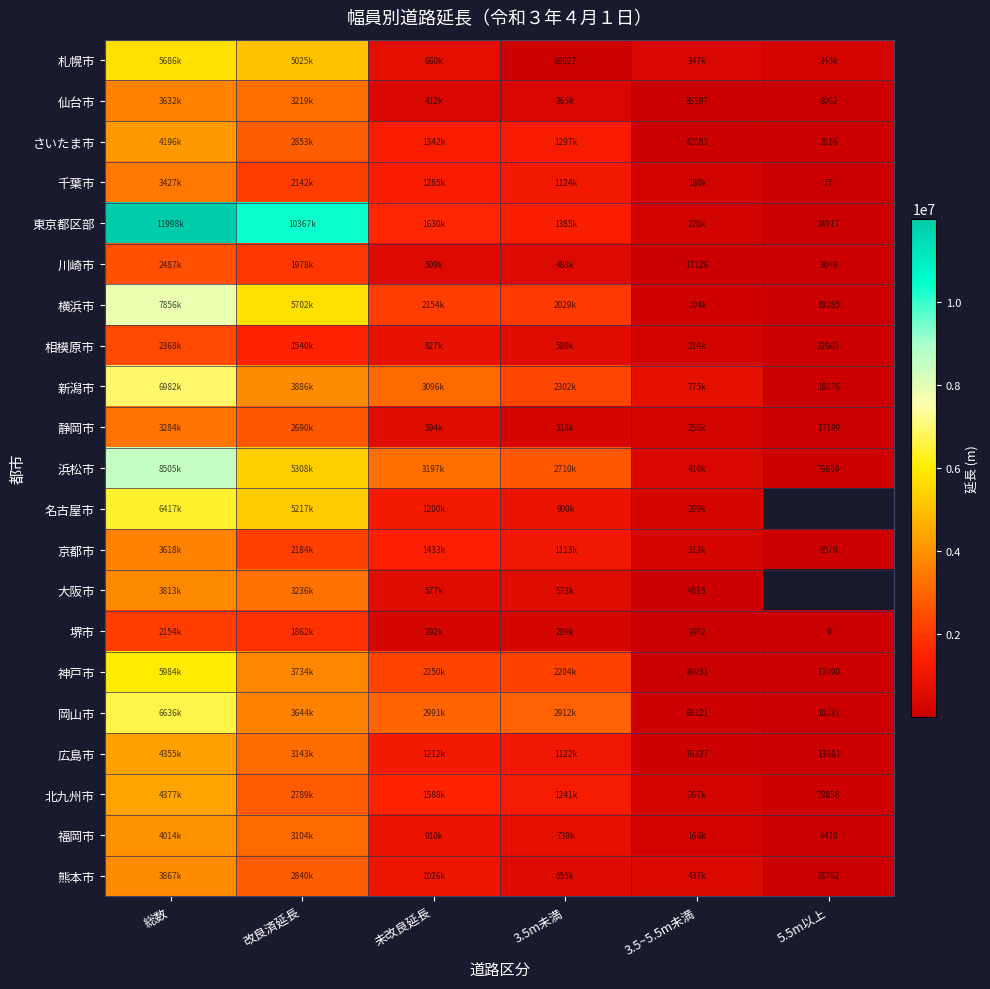

What is the minimum value shown in the chart?

9.0